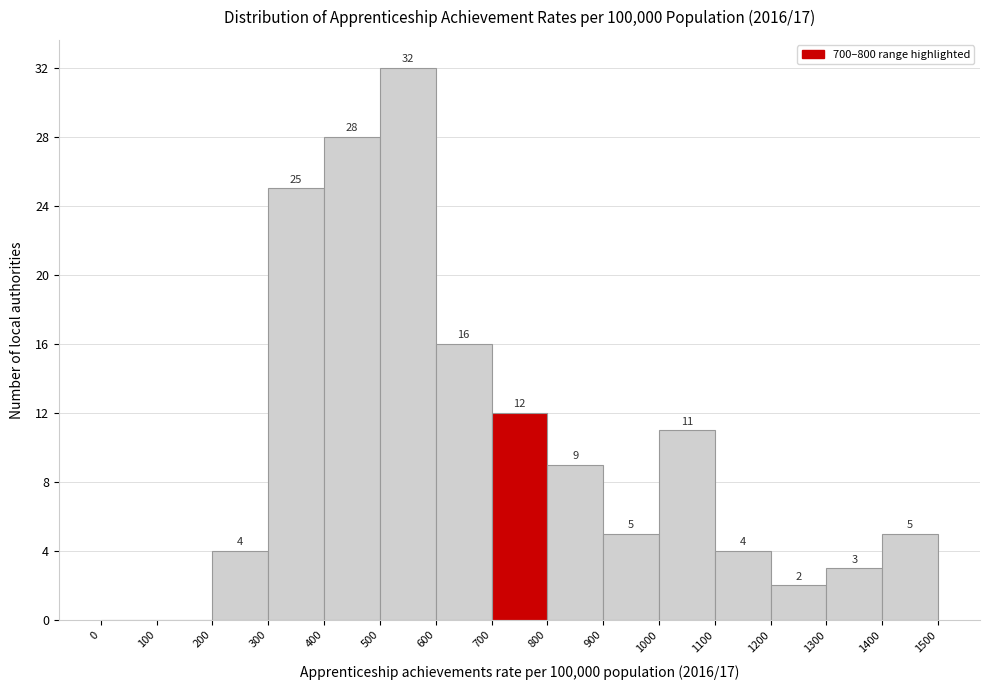

Which range on the x-axis has the tallest bar?

500 to 600